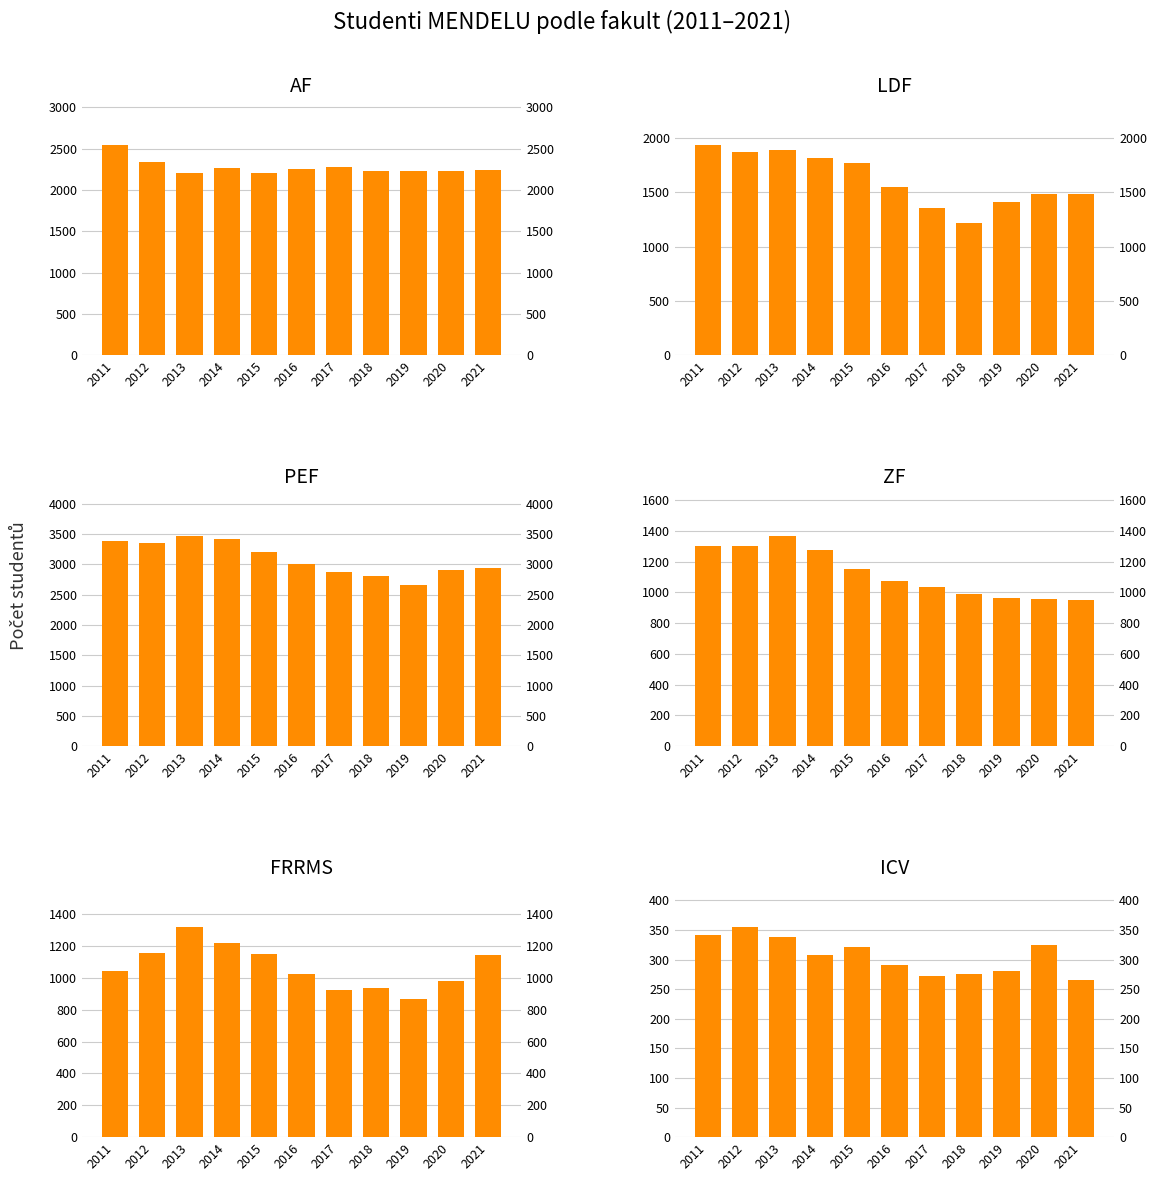

Does the chart contain stacked bars?

No